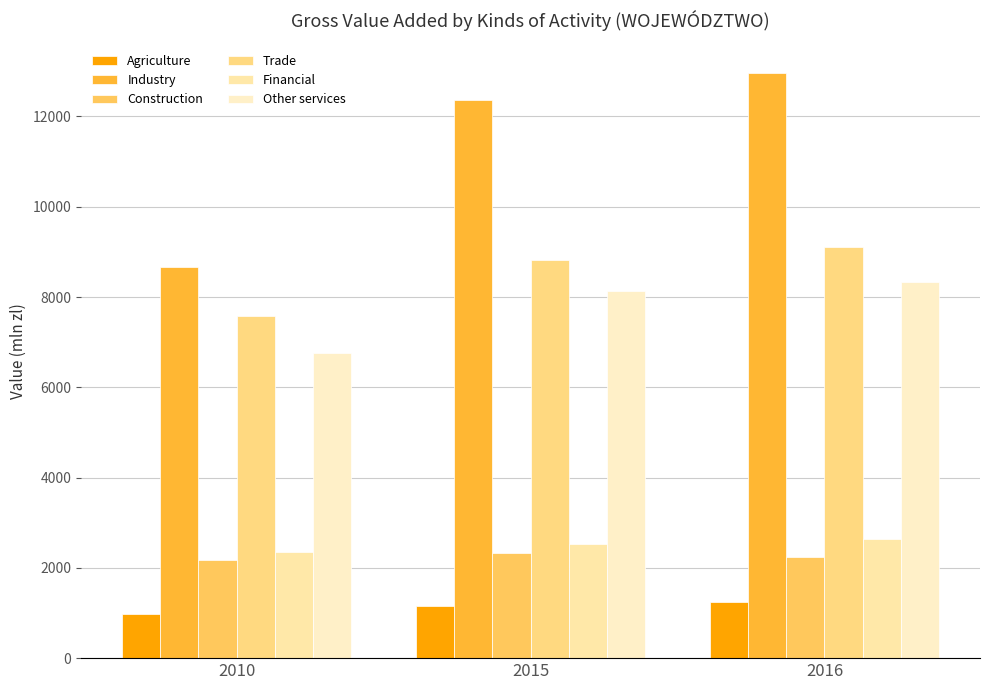

How many Construction values are between 2185 and 2324?

3